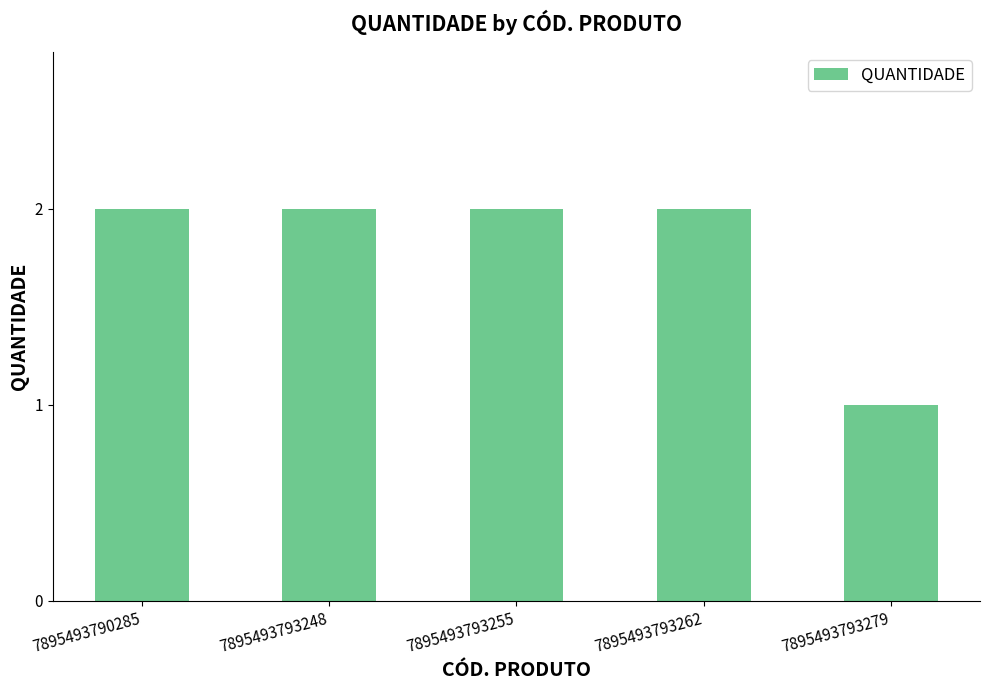

At which category does the chart reach its minimum across all series?

7895493793279